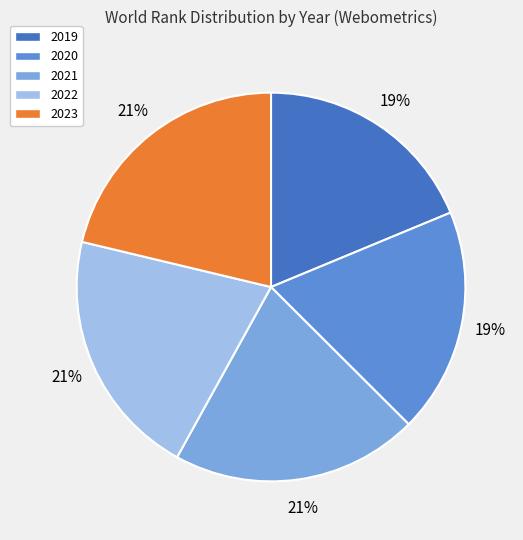

What is the ratio of the value at 2019 to the value at 2020?

1.0